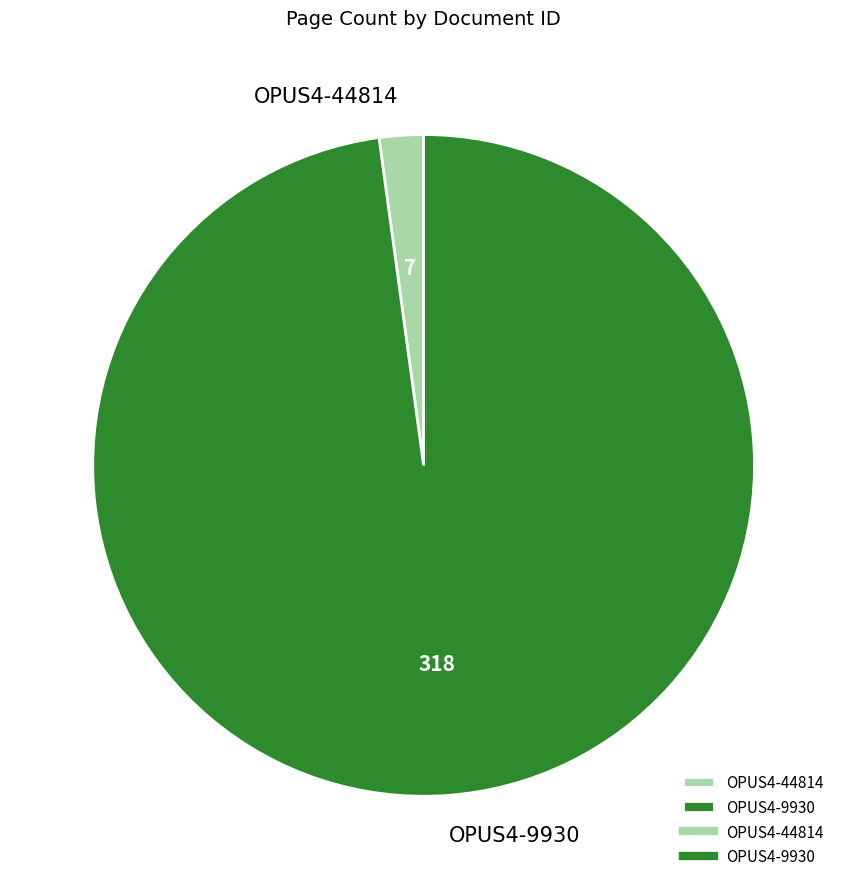

The OPUS4-9930 slice represents 90% of the pie. True or false?

False